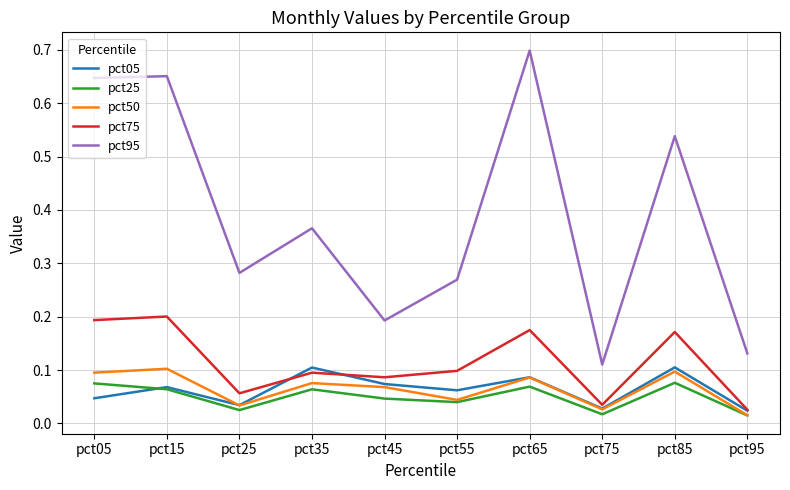

Which series has the largest range (max minus min)?

pct95